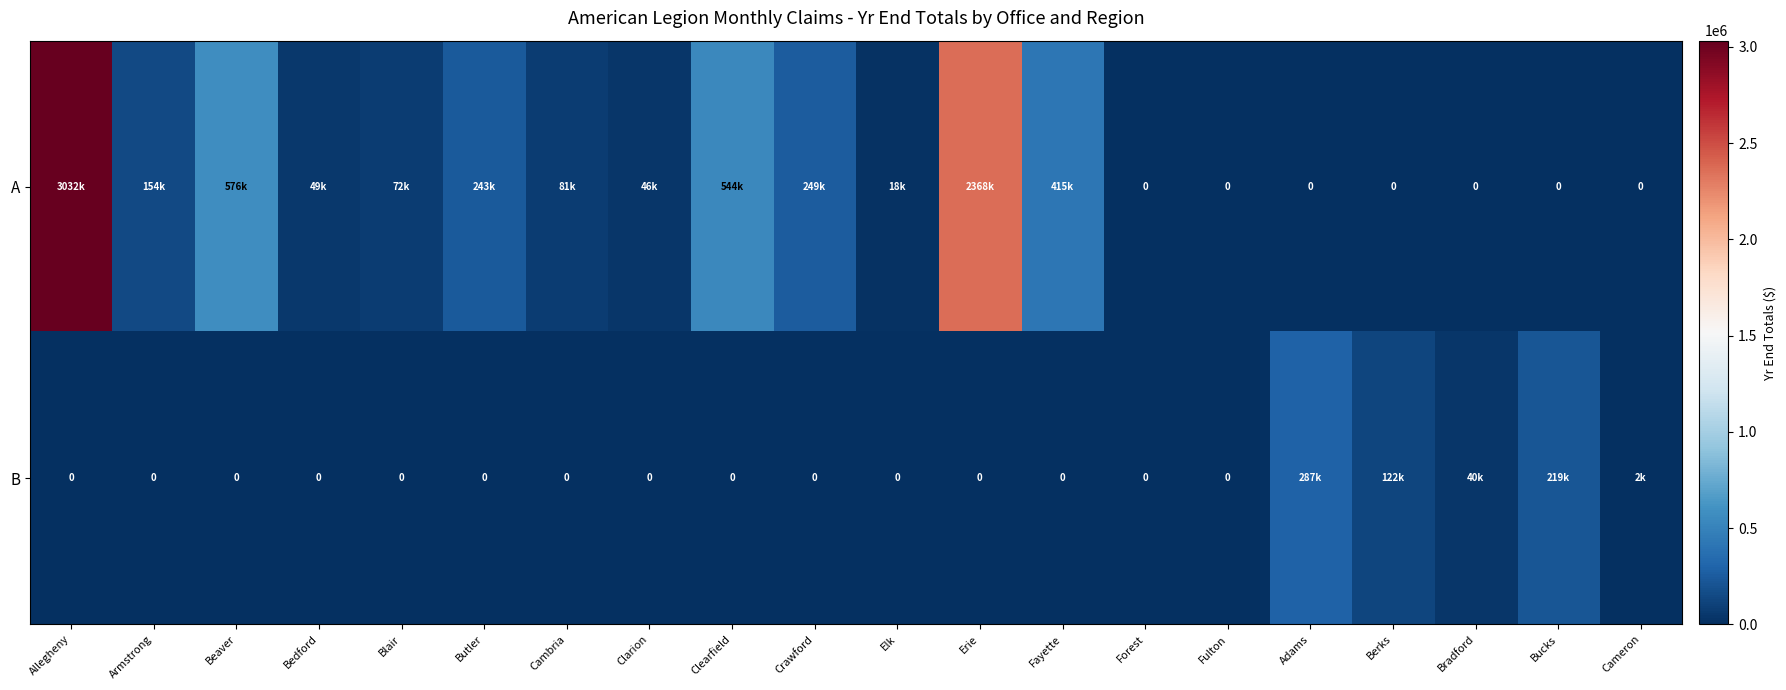

Which label corresponds to the smallest value in the chart?

Forest